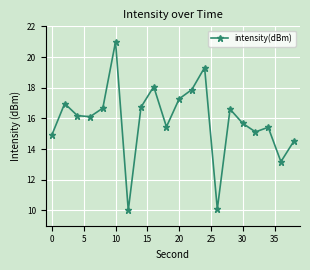

What is the difference between the maximum and second lowest values?

10.9